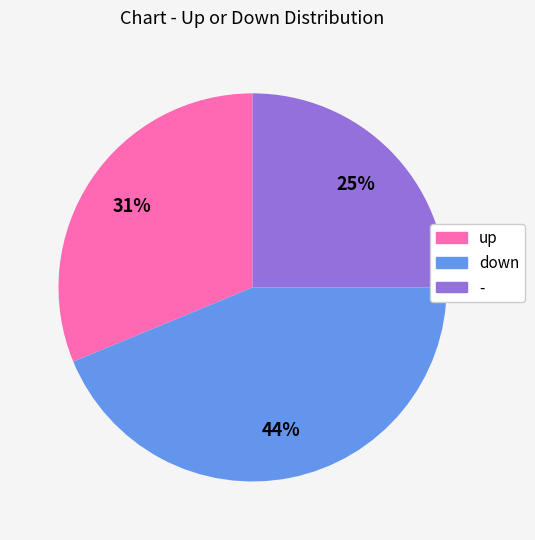

The - slice represents 25% of the pie. True or false?

True